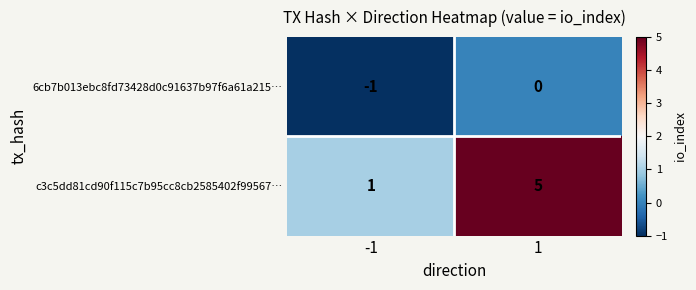

The value of c3c5dd81cd90f115c7b95cc8cb2585402f99567… at 1 is 5. True or false?

True